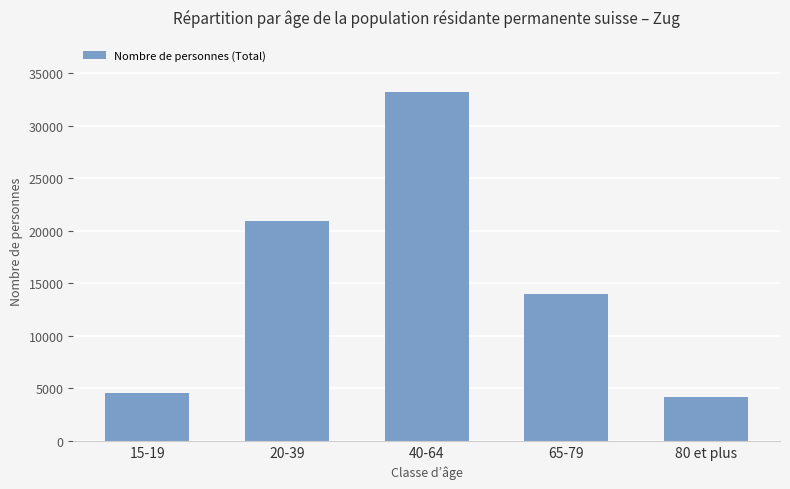

What is the greatest value displayed?

33176.8